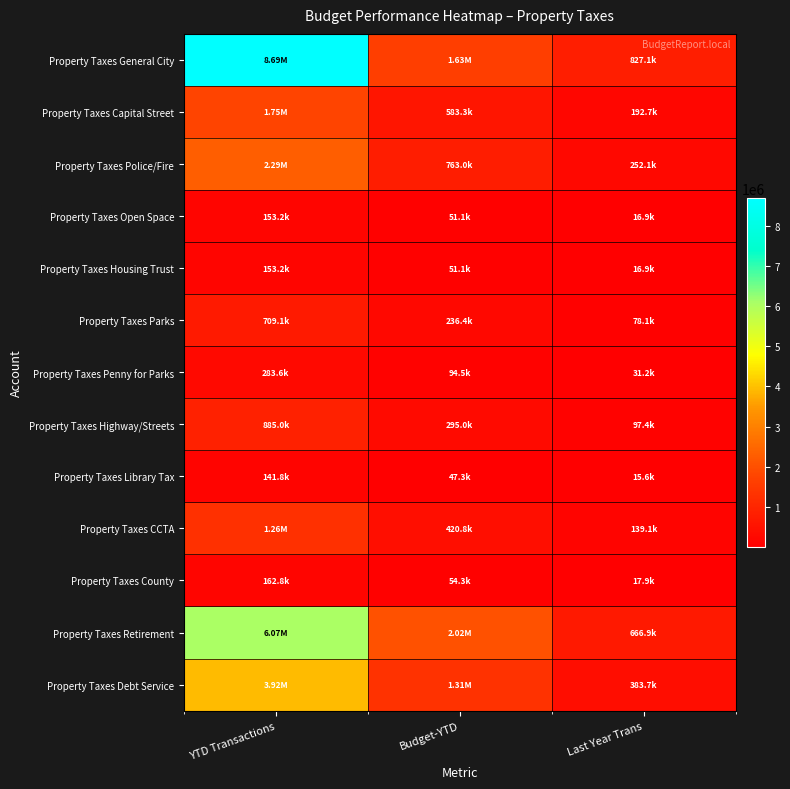

Count the number of categories in the chart.

3